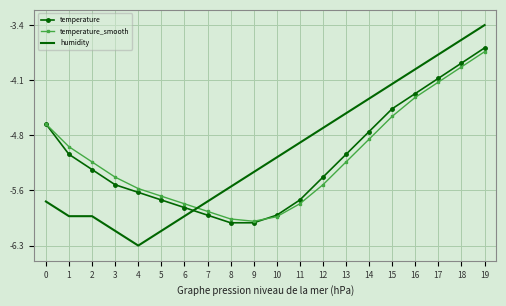

The humidity series shows -6.0 at 15. True or false?

False